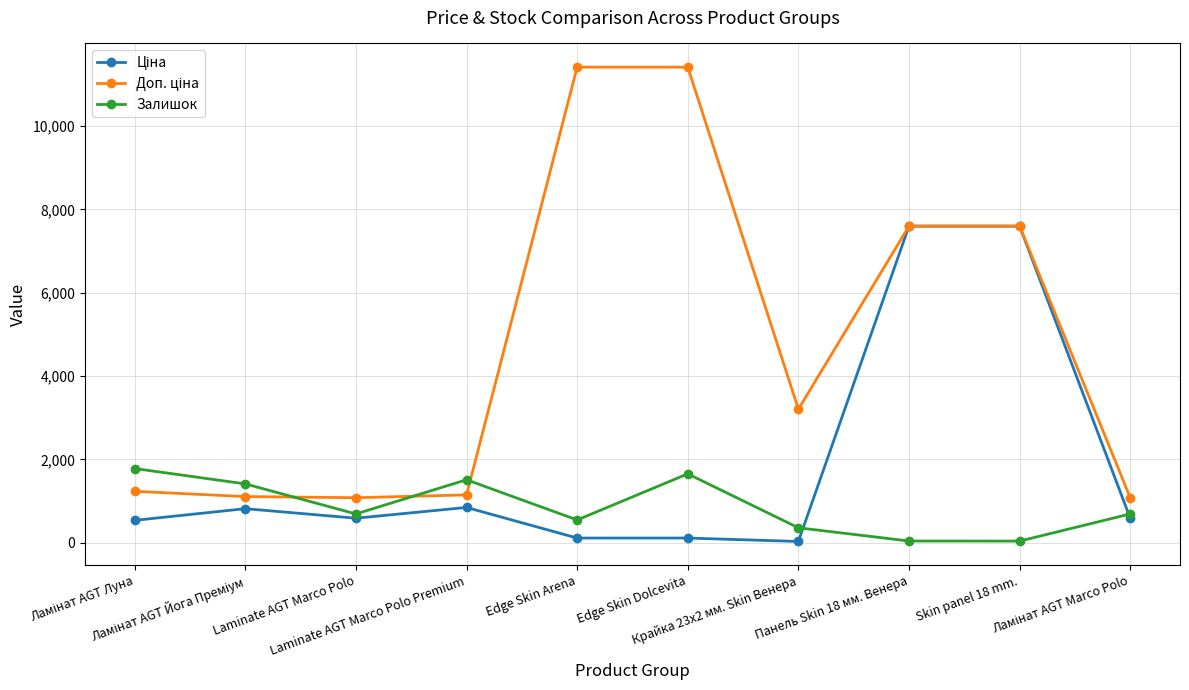

At how many categories does at least one series exceed 4525?

4